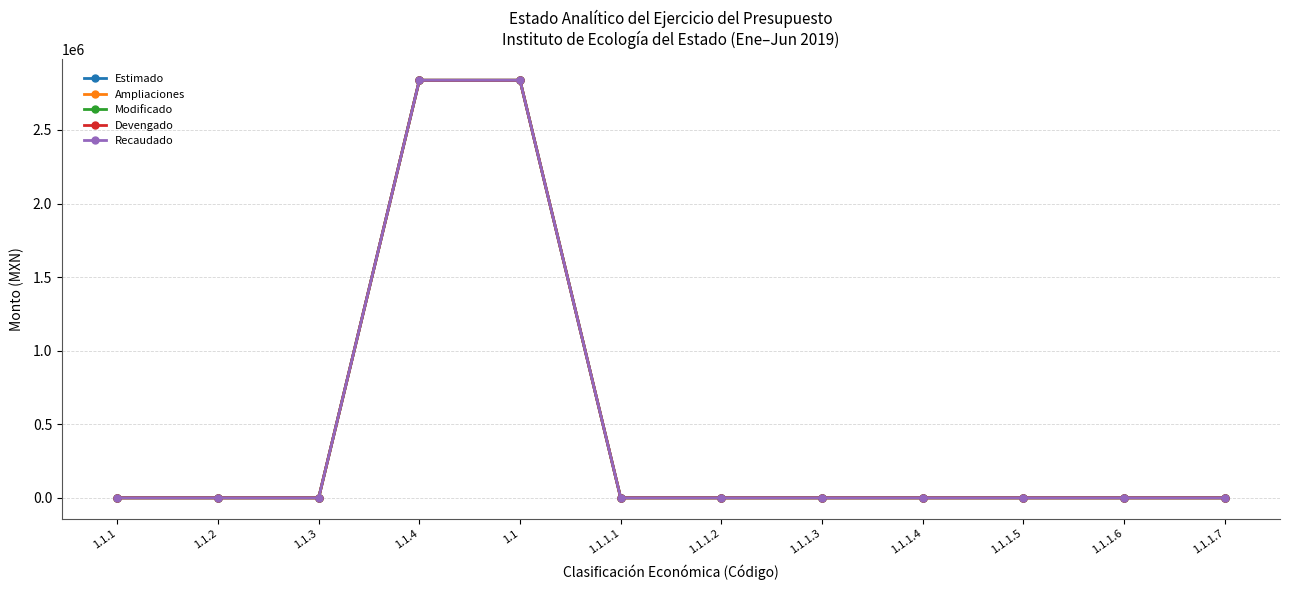

True or false: Recaudado and Ampliaciones cross at least once.

False